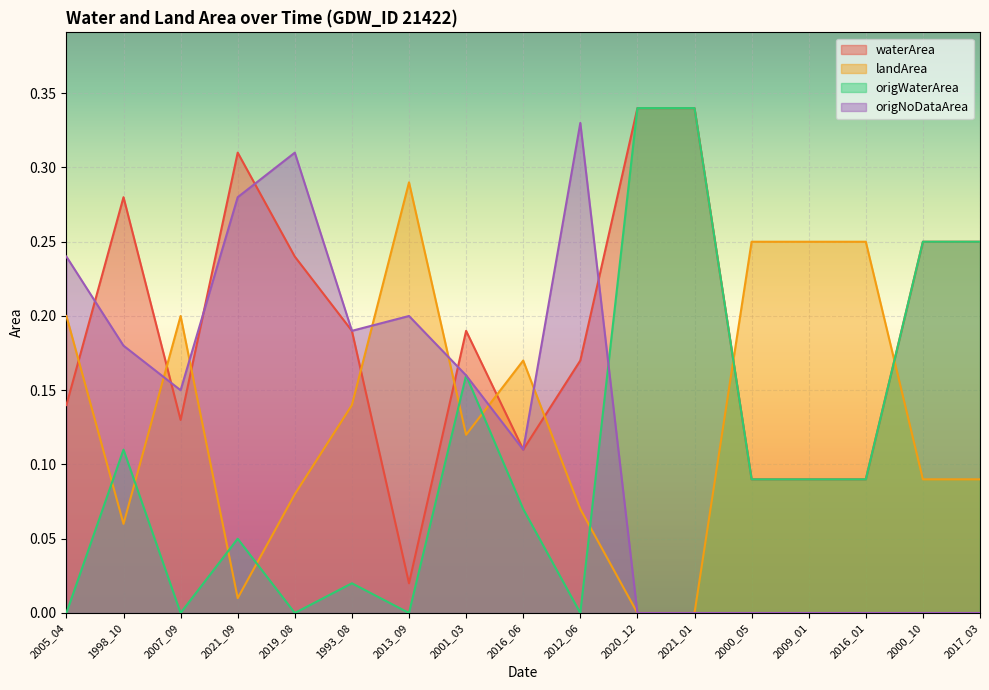

At which category is the sum across all series the highest?

2020_12